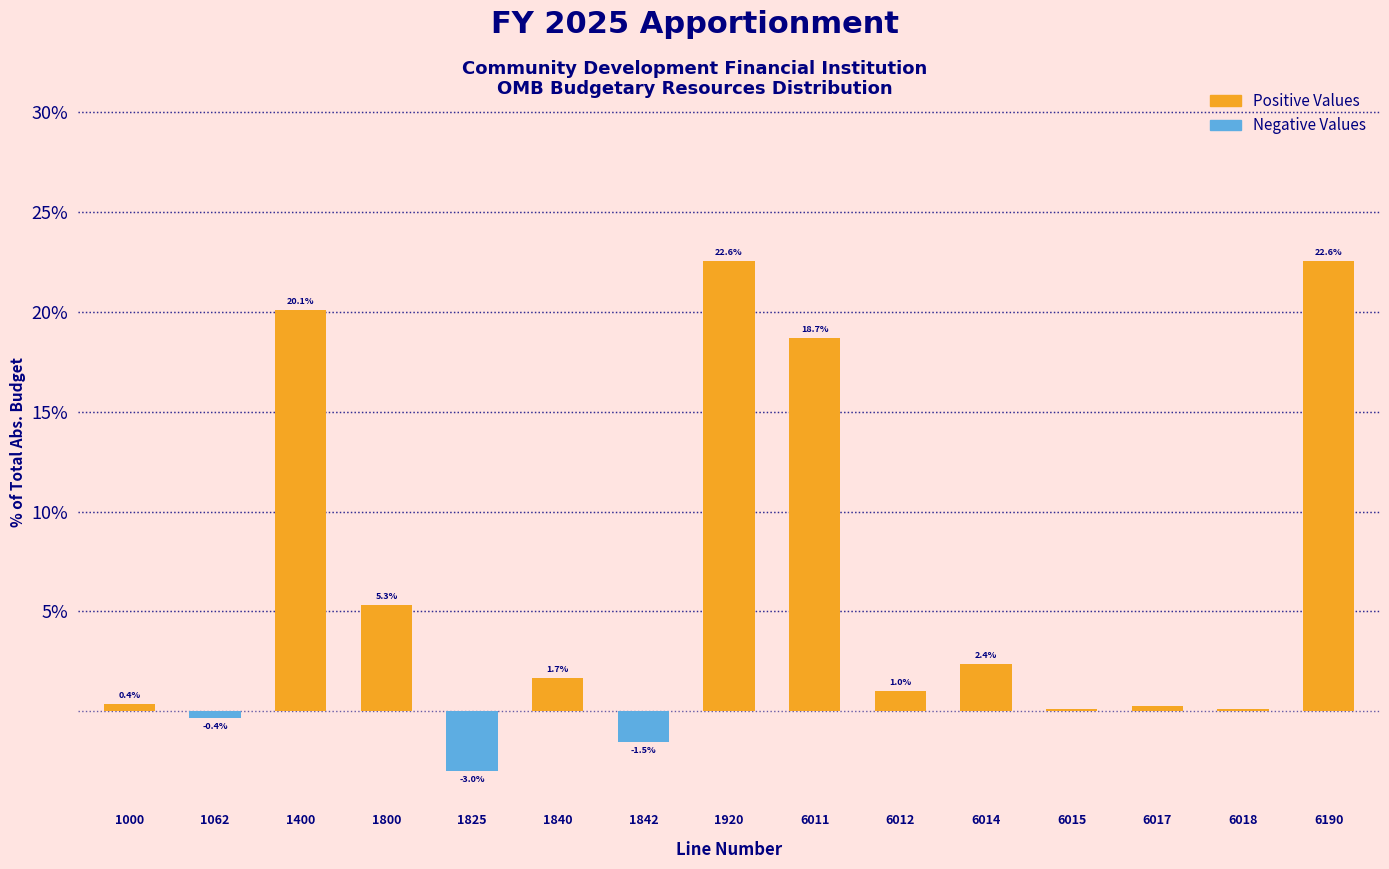

At which label is the value closest to 9?

1800